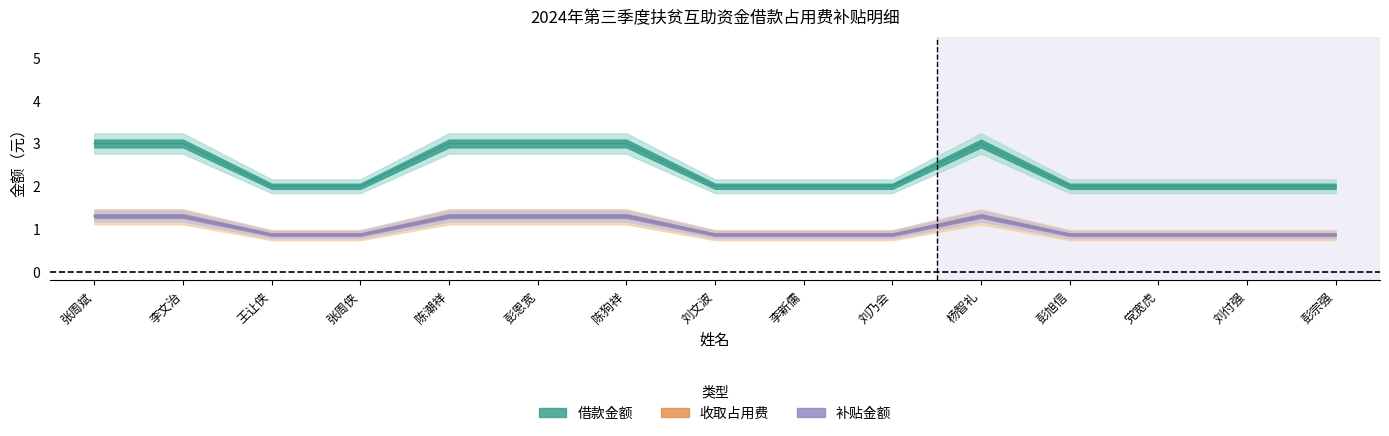

In 借款金额, how many points are higher than both neighbors (excluding endpoints)?

1